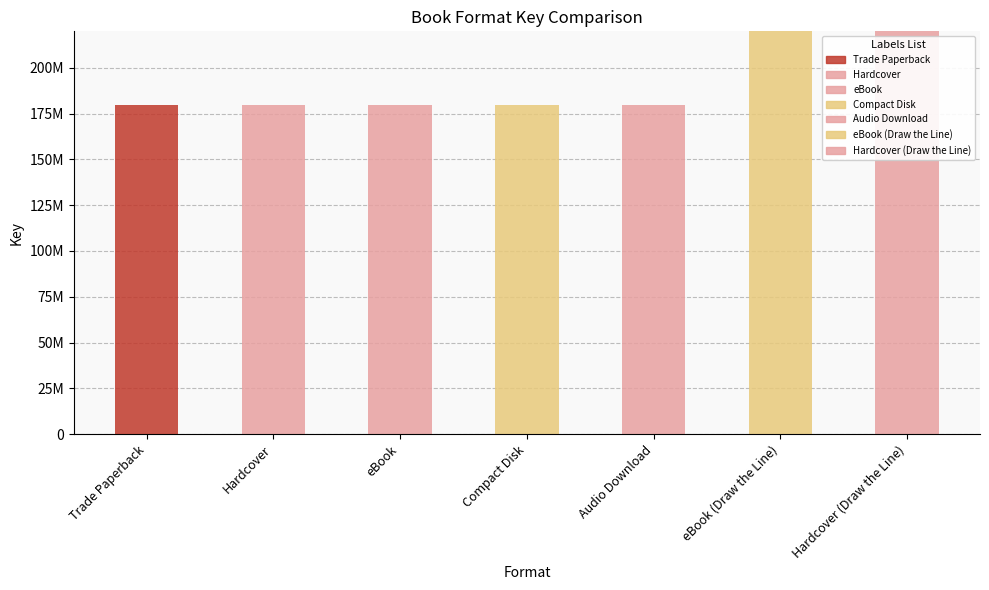

Approximately how many times larger is the value at Hardcover compared to Compact Disk?

1.0